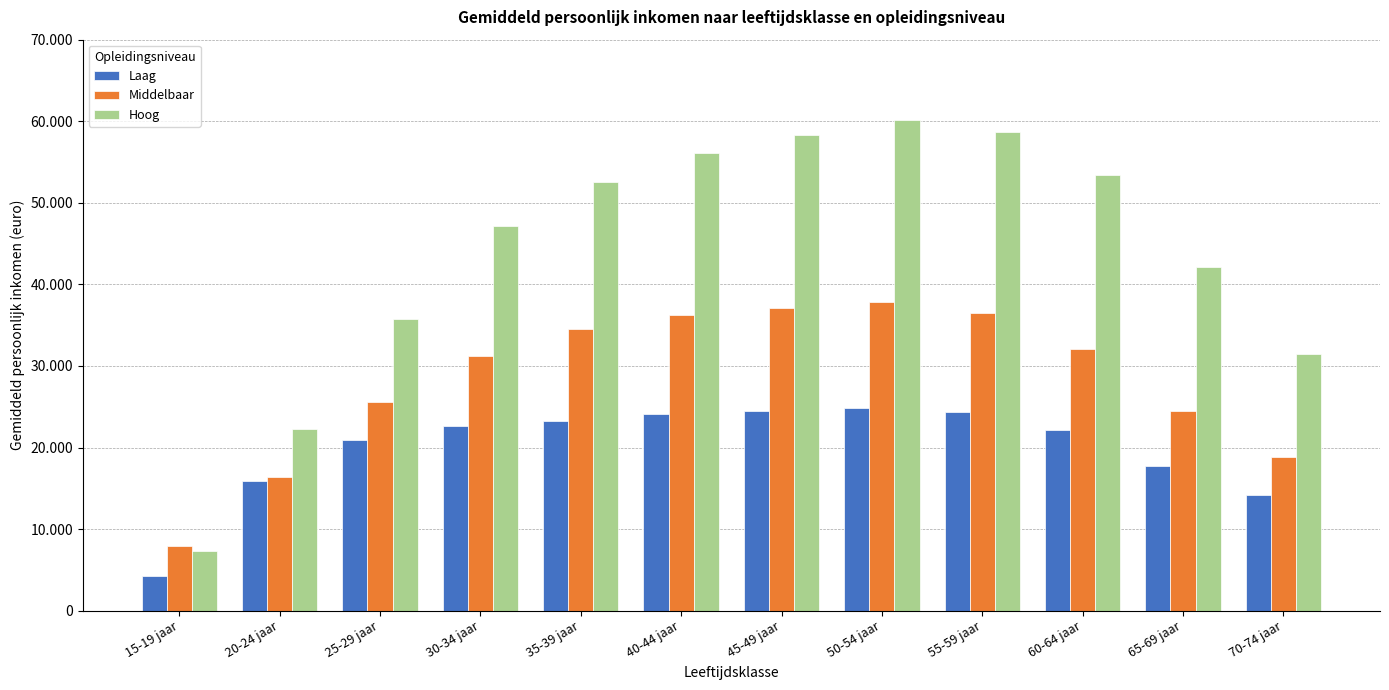

Which series has the largest range (max minus min)?

Hoog